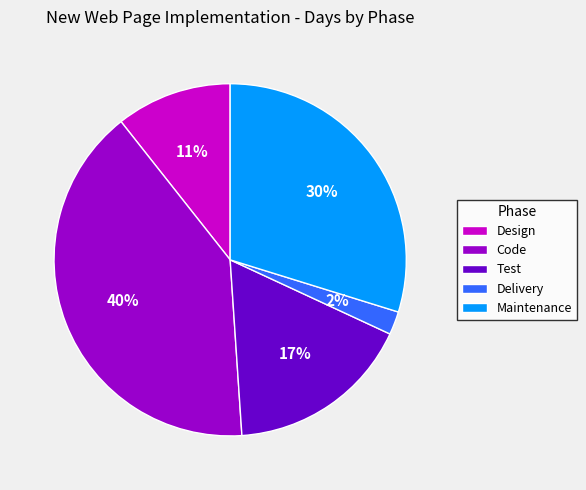

Does any single category account for the majority?

No